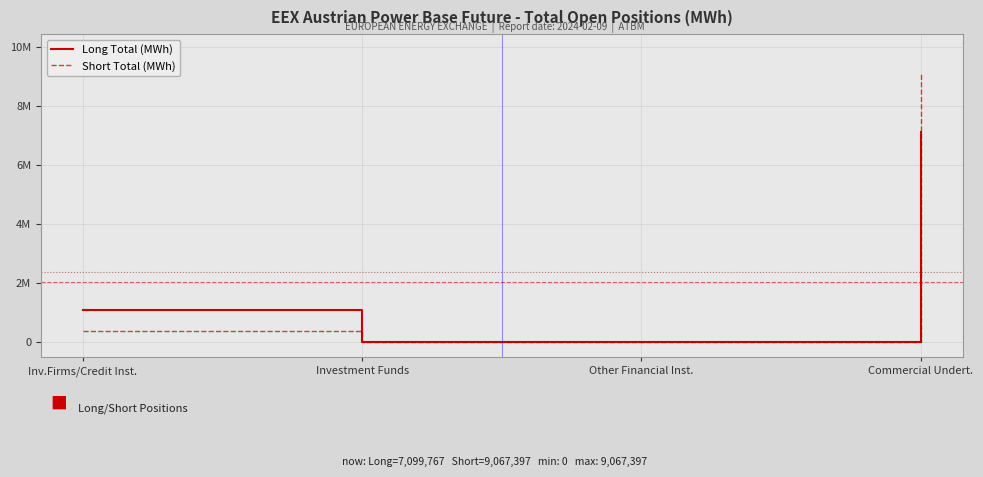

True or false: Short Total (MWh) and Long Total (MWh) cross at least once.

False